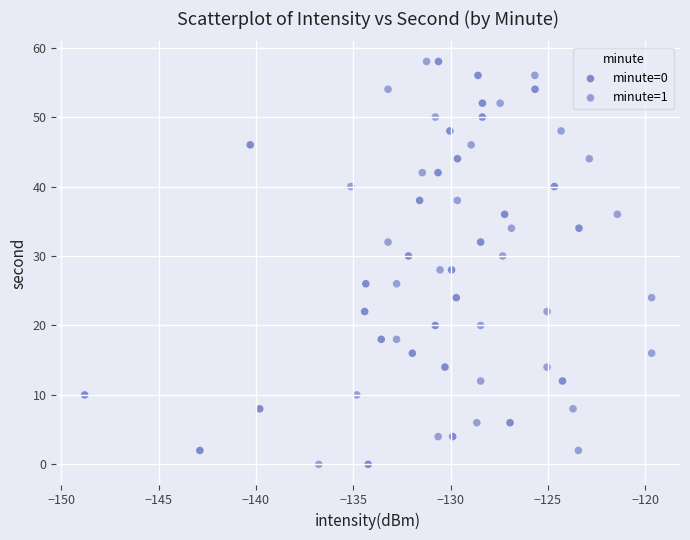

What are all the series names shown in the legend?

minute=0, minute=1